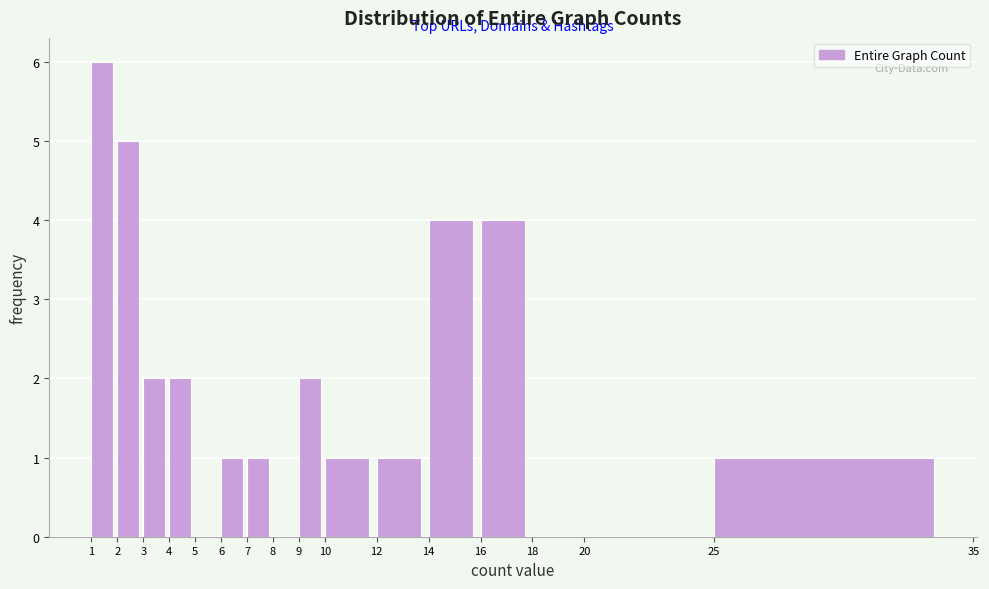

Reading left to right, list every bar in this chart as the range it spans on the x-axis followed by its height. The values are not printed on the chart, so give them approximately, as read against the axis.

1 to 2: 6
2 to 3: 5
3 to 4: 2
4 to 5: 2
5 to 6: 0
6 to 7: 1
7 to 8: 1
8 to 9: 0
9 to 10: 2
10 to 12: 1
12 to 14: 1
14 to 16: 4
16 to 18: 4
18 to 20: 0
20 to 25: 0
25 to 35: 1